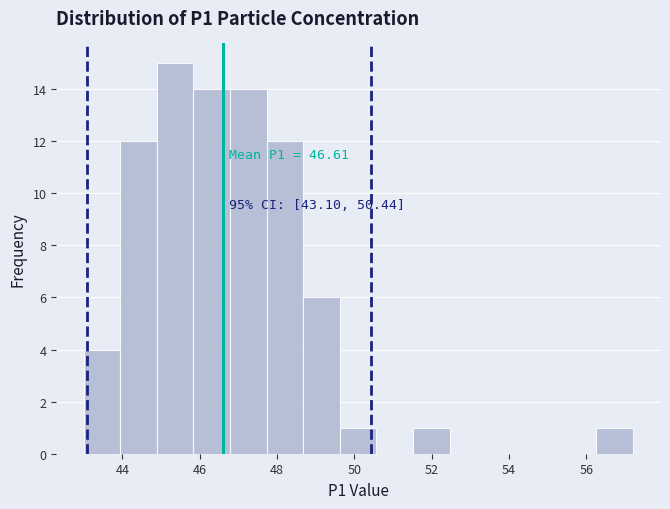

Over which range of the x-axis is the bar tallest?

44.8 to 45.8